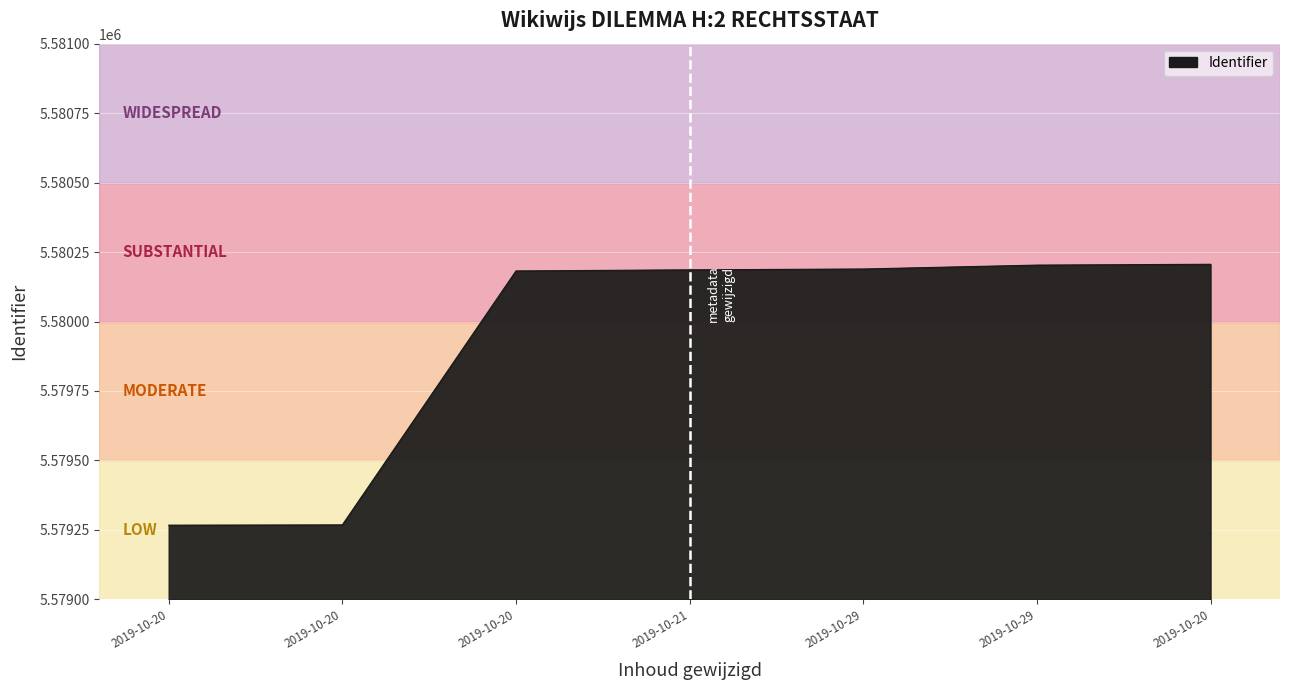

What is the maximum value shown in the chart?

5580206